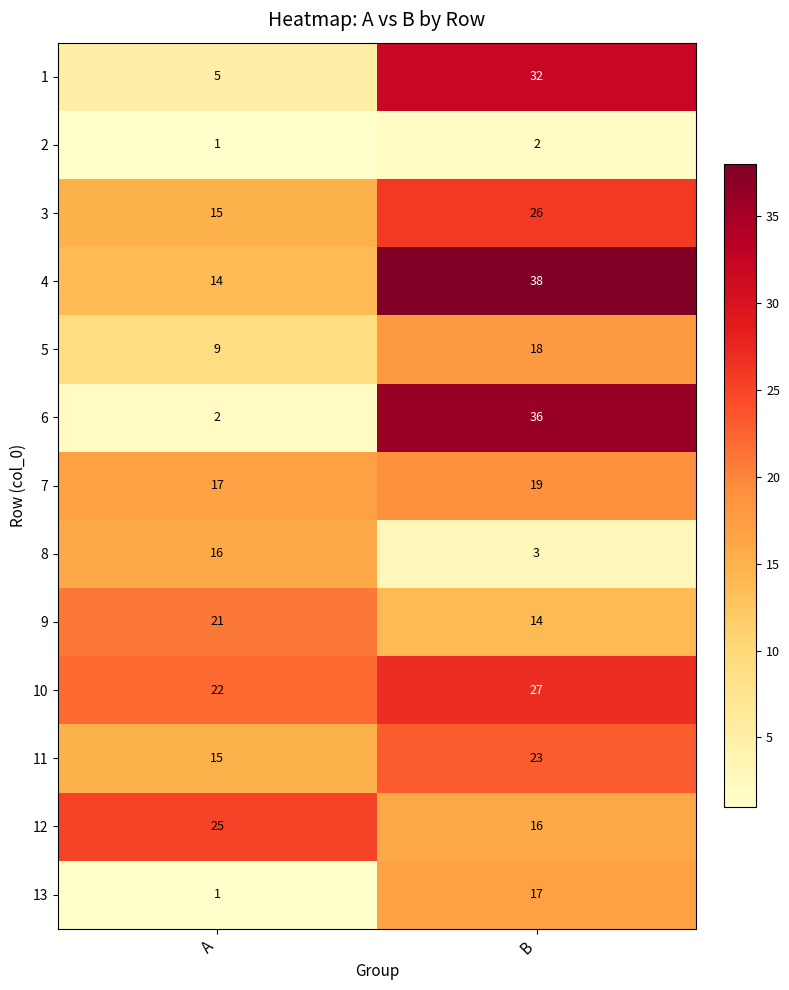

The 7 series shows 17 at A. True or false?

True